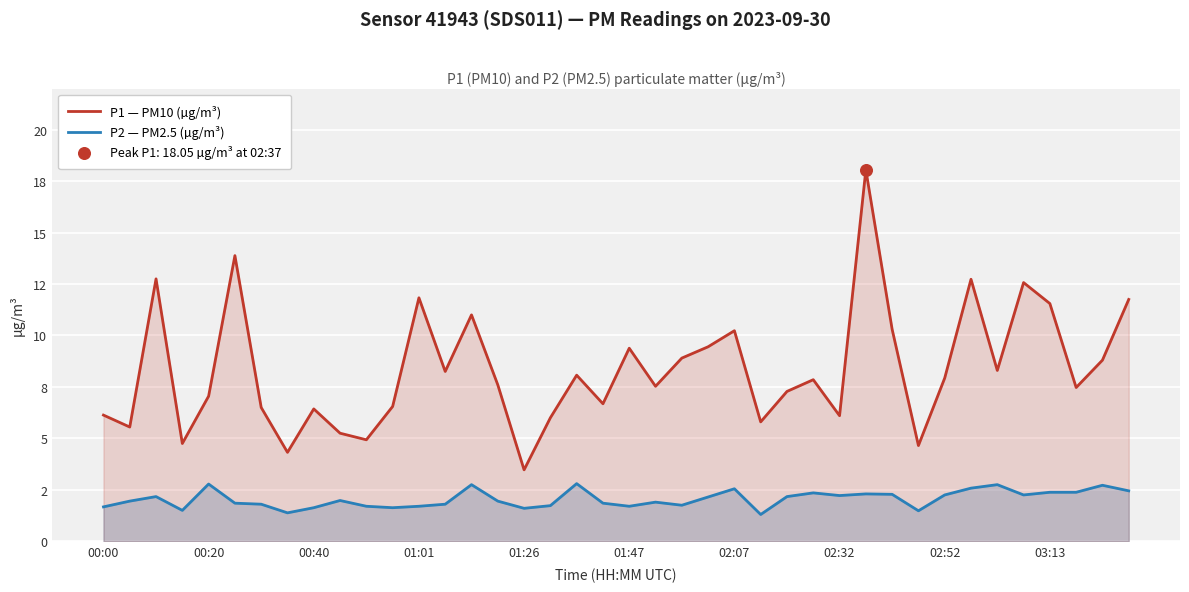

Which series contains the lowest Y value?

P2 — PM2.5 (µg/m³)